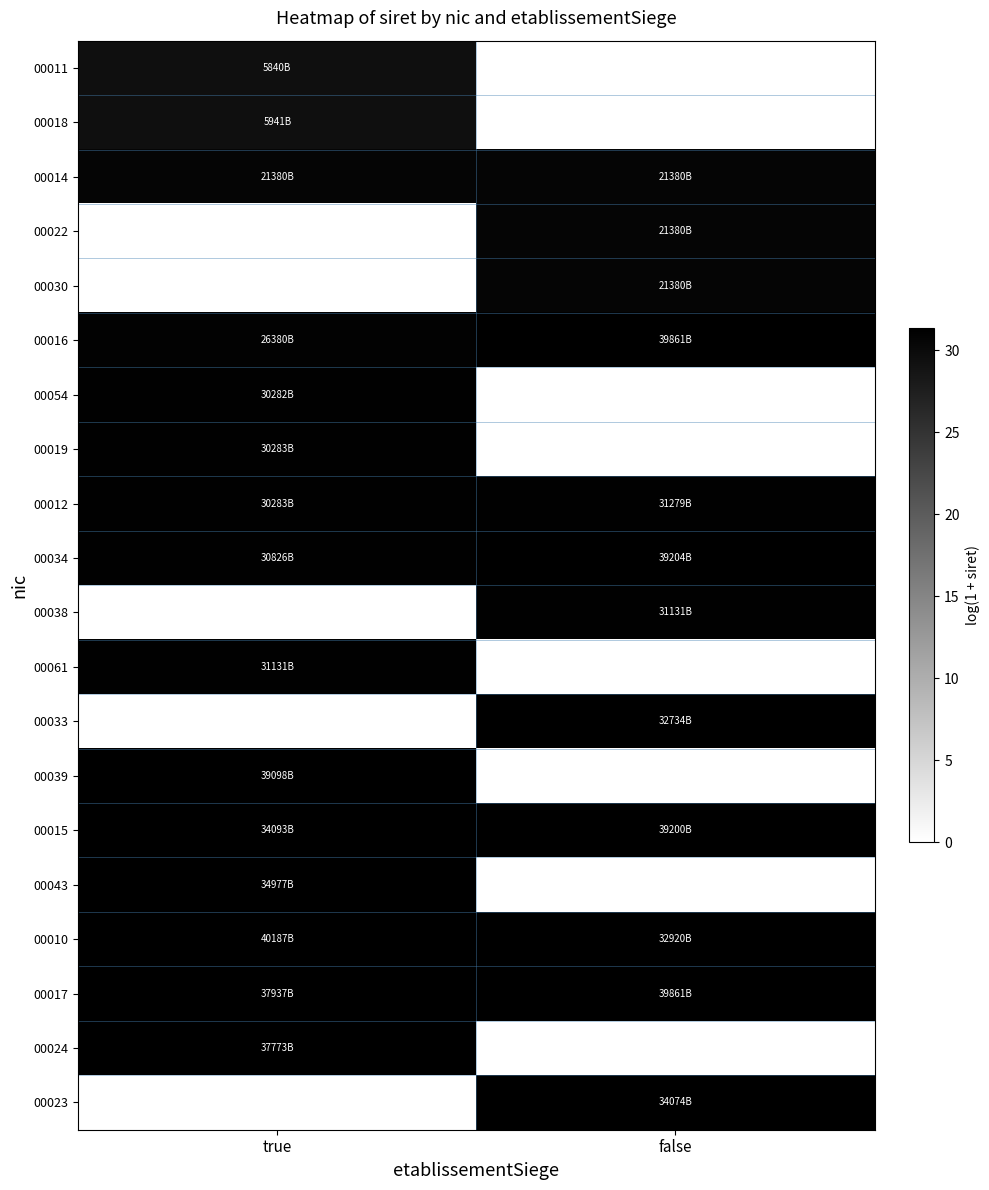

Reading right to left, transcribe all the data shown in this chart.

00011: false=0.0	true=29.4
00018: false=0.0	true=29.4
00014: false=30.7	true=30.7
00022: false=30.7	true=0.0
00030: false=30.7	true=0.0
00016: false=31.3	true=30.9
00054: false=0.0	true=31.0
00019: false=0.0	true=31.0
00012: false=31.1	true=31.0
00034: false=31.3	true=31.1
00038: false=31.1	true=0.0
00061: false=0.0	true=31.1
00033: false=31.1	true=0.0
00039: false=0.0	true=31.3
00015: false=31.3	true=31.2
00043: false=0.0	true=31.2
00010: false=31.1	true=31.3
00017: false=31.3	true=31.3
00024: false=0.0	true=31.3
00023: false=31.2	true=0.0